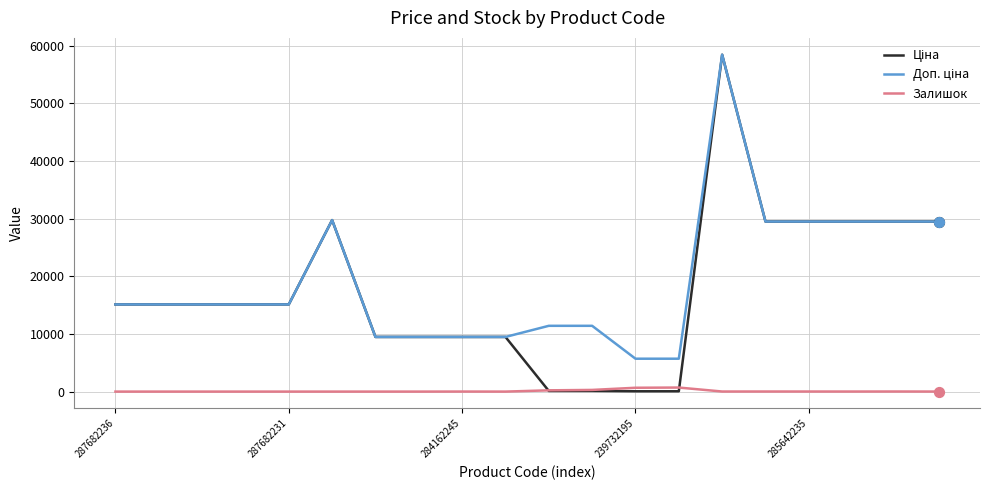

Is this an area chart (filled region under the line)?

No